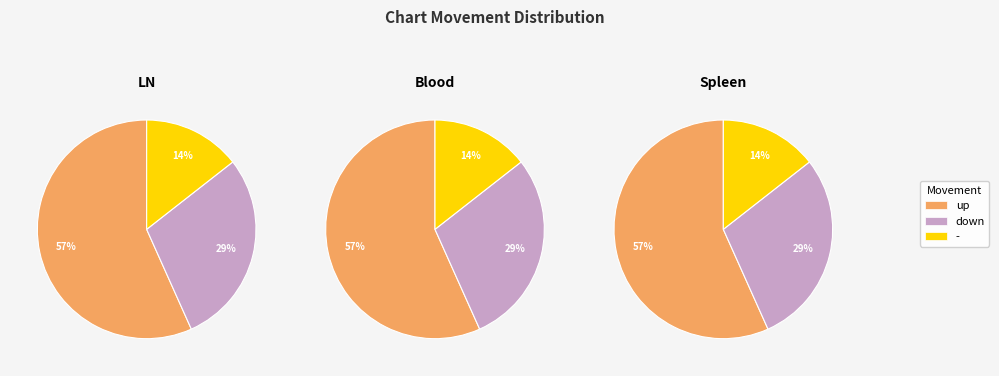

What portion of the pie excludes -?

85.6%